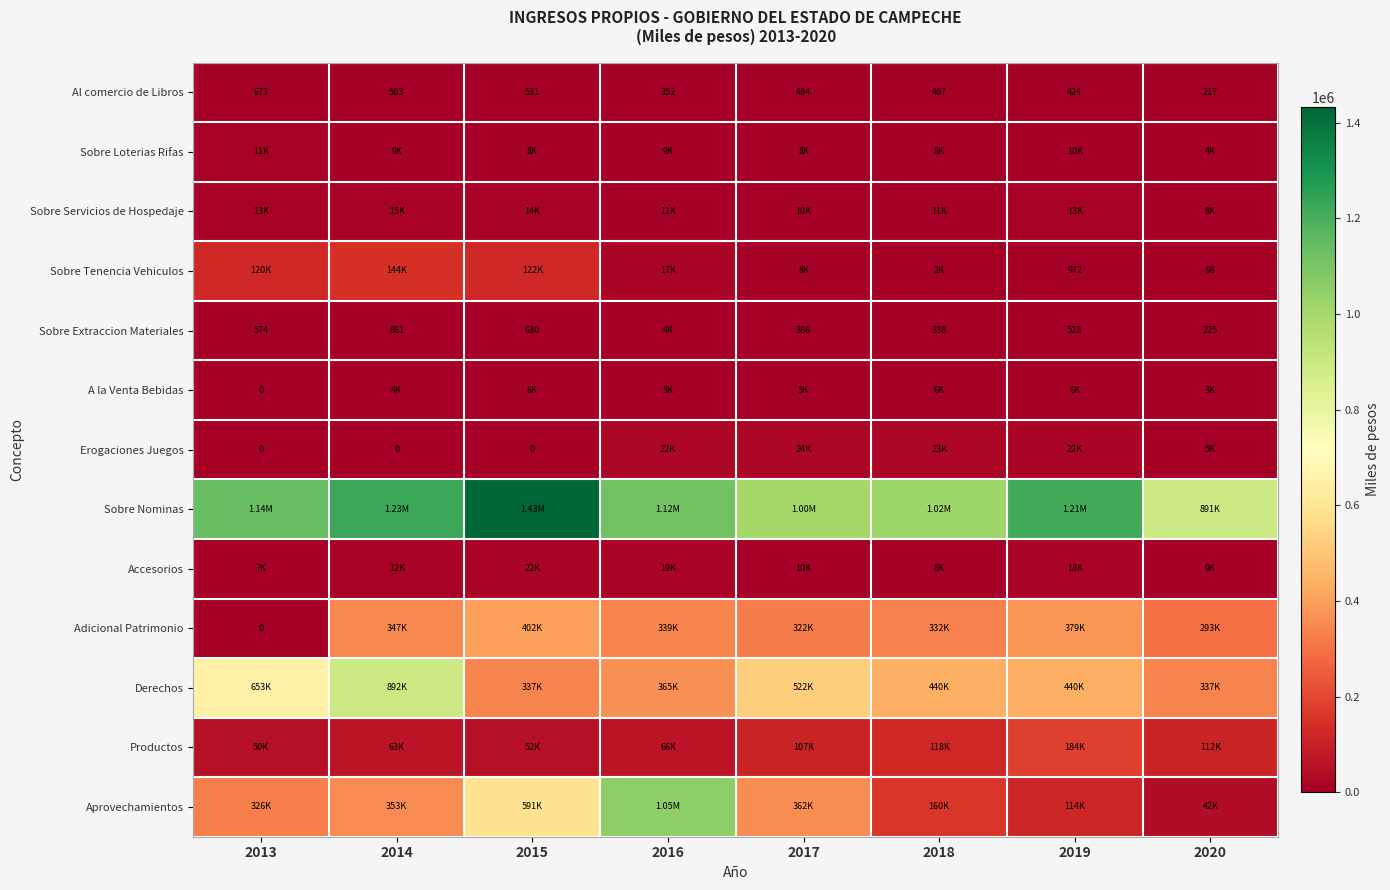

What is the difference between the second highest and minimum values in the Al comercio de Libros series?

314